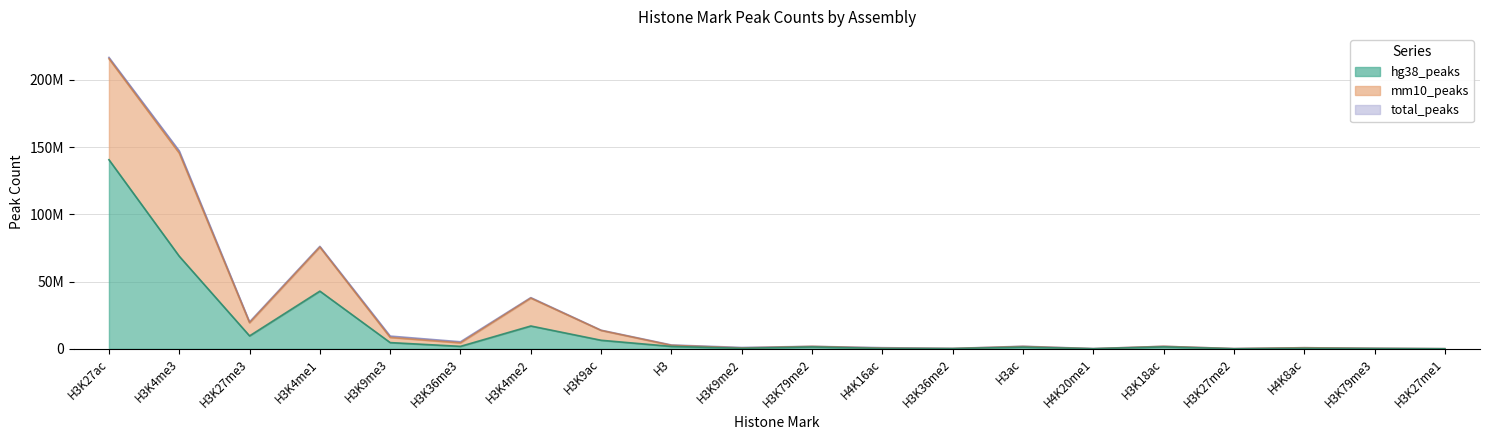

What position from the right is H4K20me1?

6